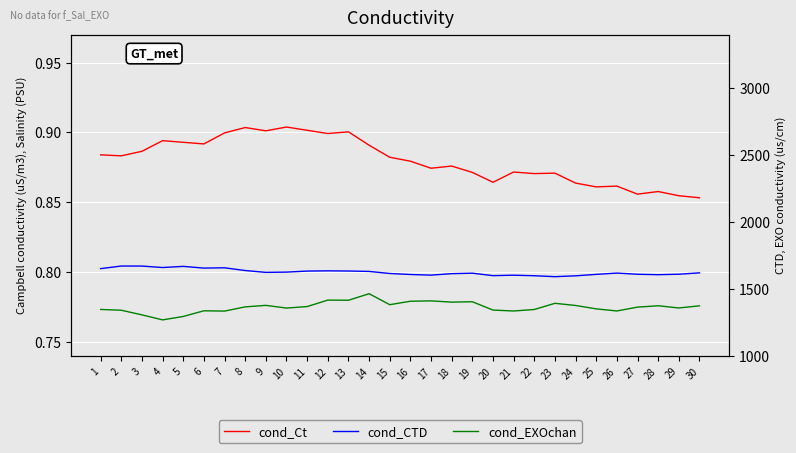

Does the chart display data point markers on the line(s)?

No